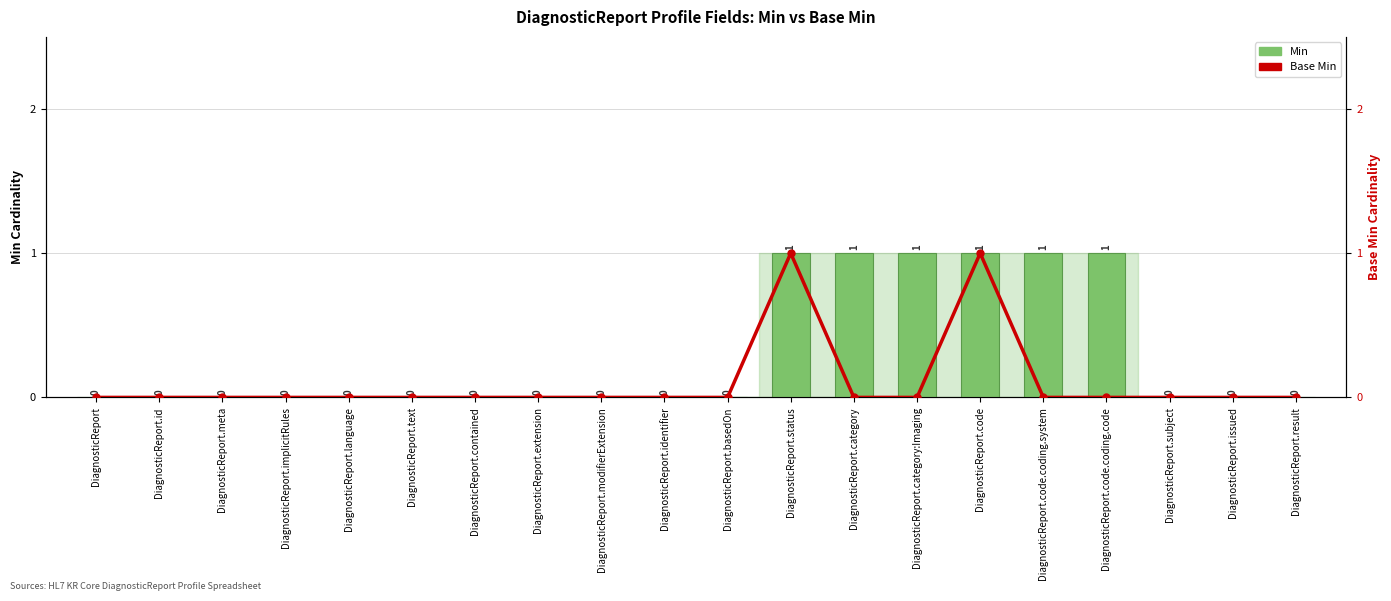

What is the difference between the second highest and second lowest values in the Min series?

1